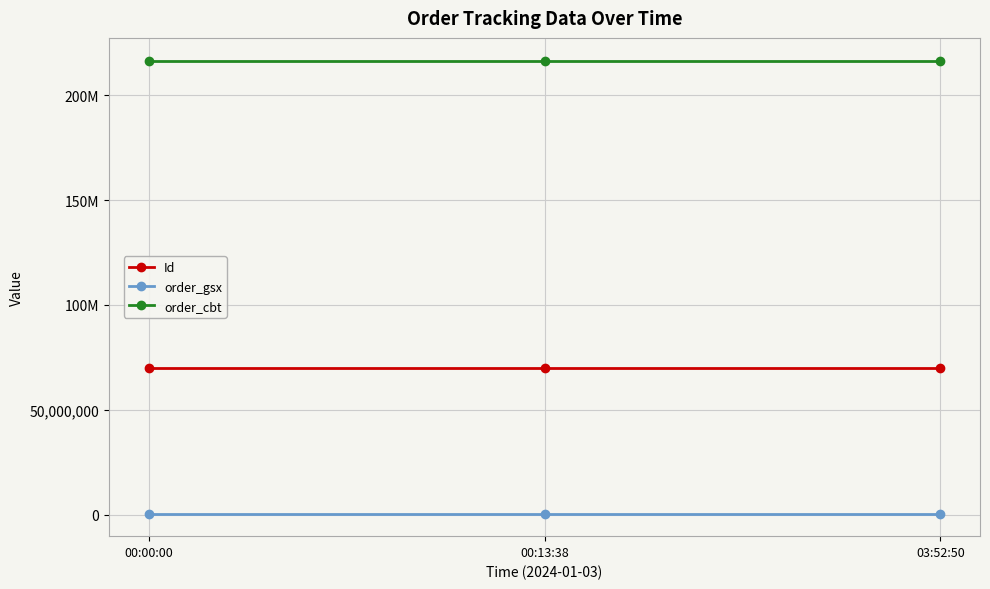

Which label corresponds to the largest value in the chart?

00:00:00